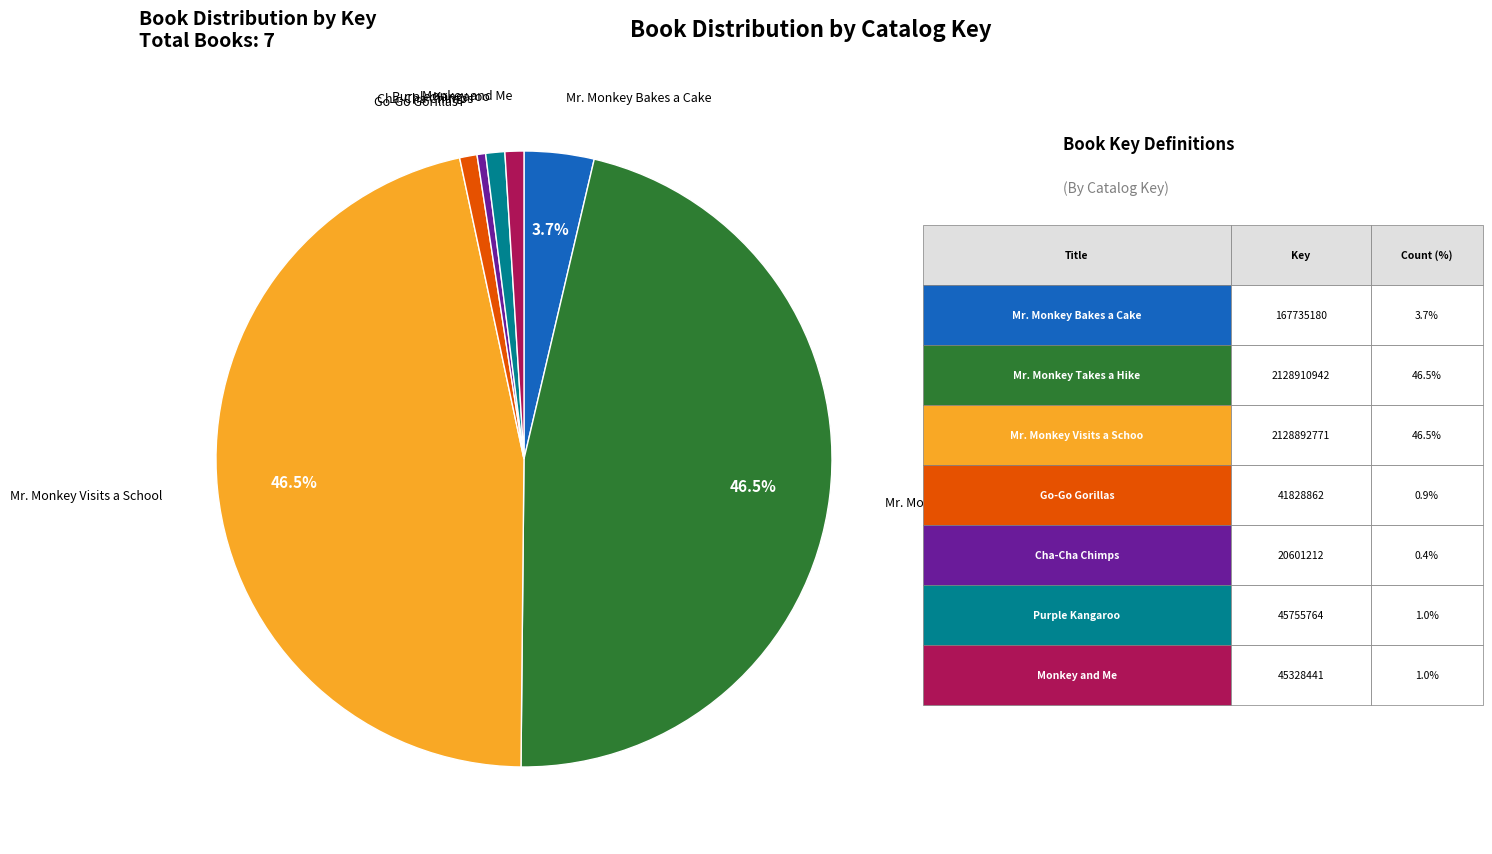

How many segments does this pie chart have?

7